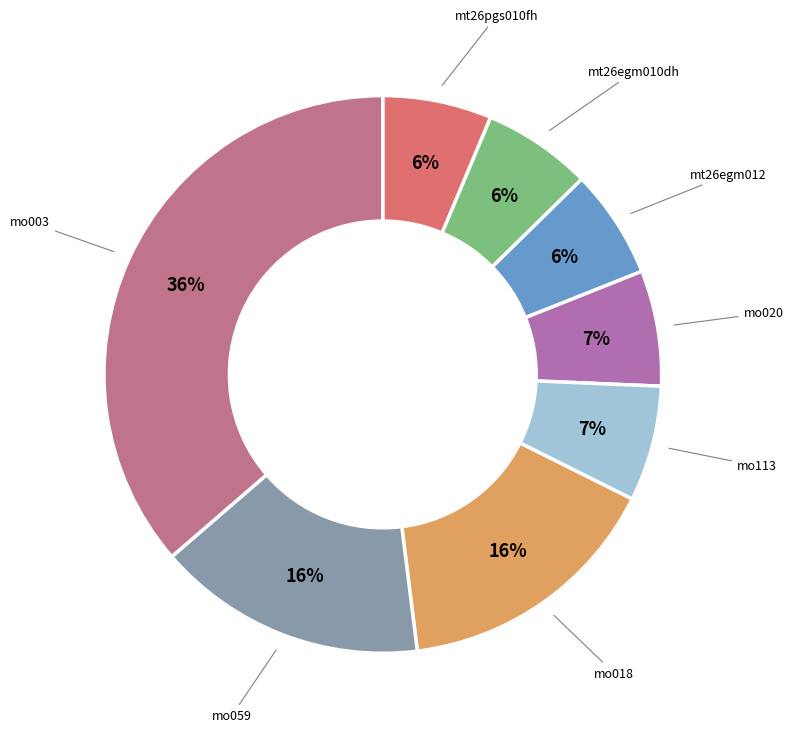

How many slices are in this pie chart?

8